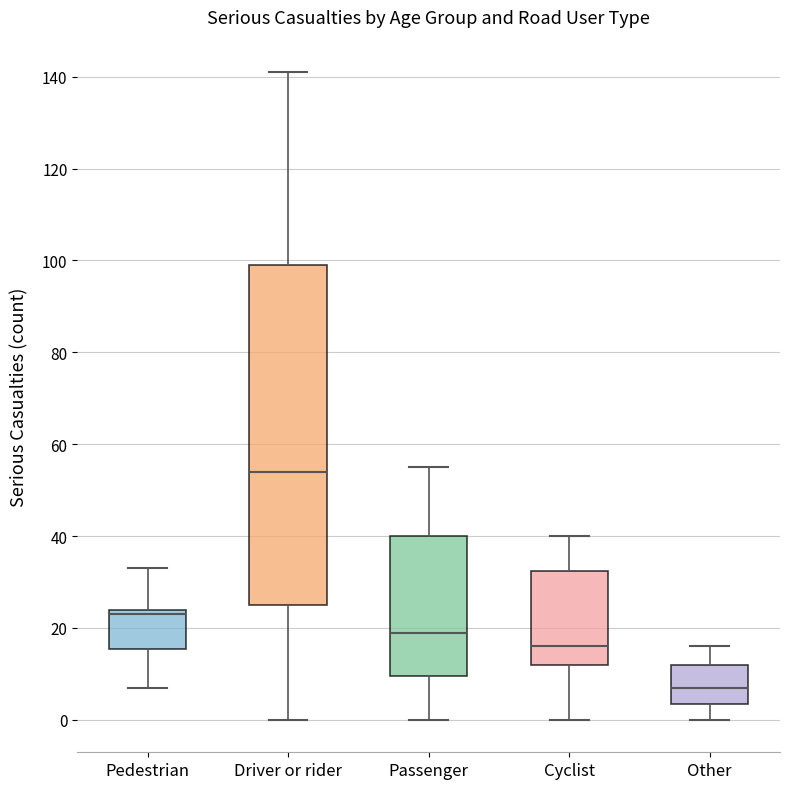

Where is the upper edge of the box for Driver or rider on the y-axis? The values are not printed on the chart, so give them approximately, as read against the axis.

100